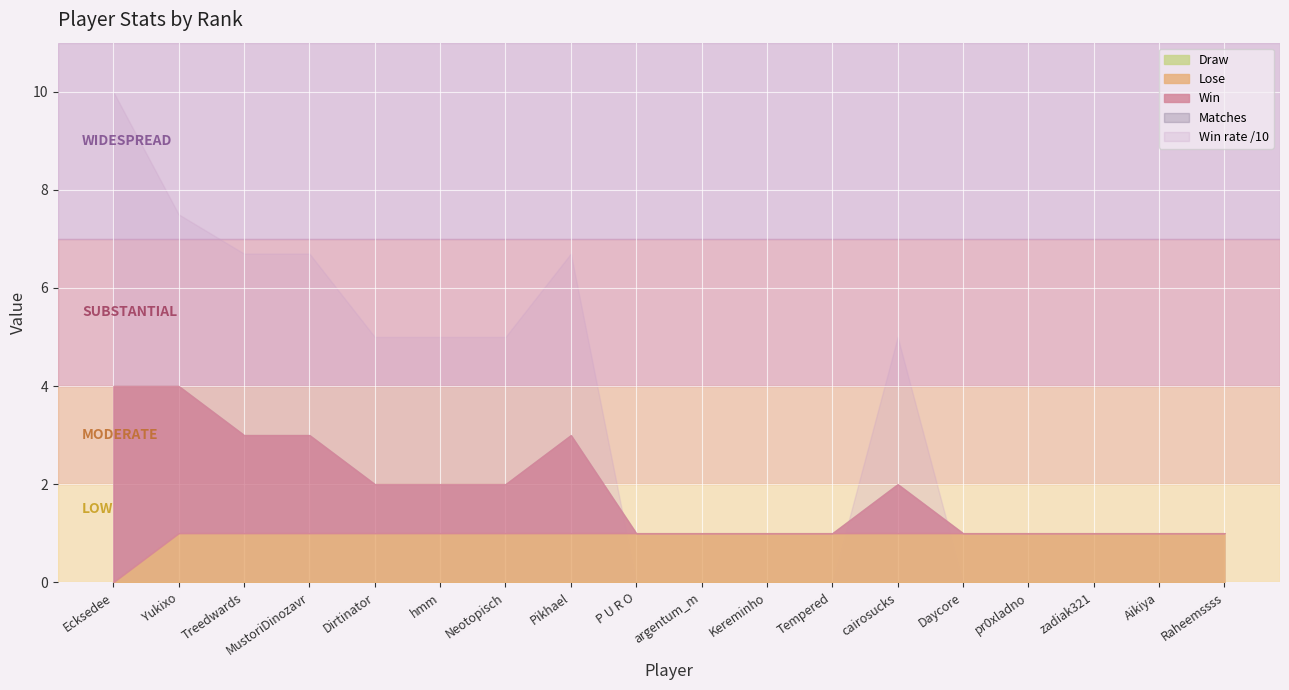

What are all the series names shown in the legend?

Win, Lose, Draw, Matches, Win rate